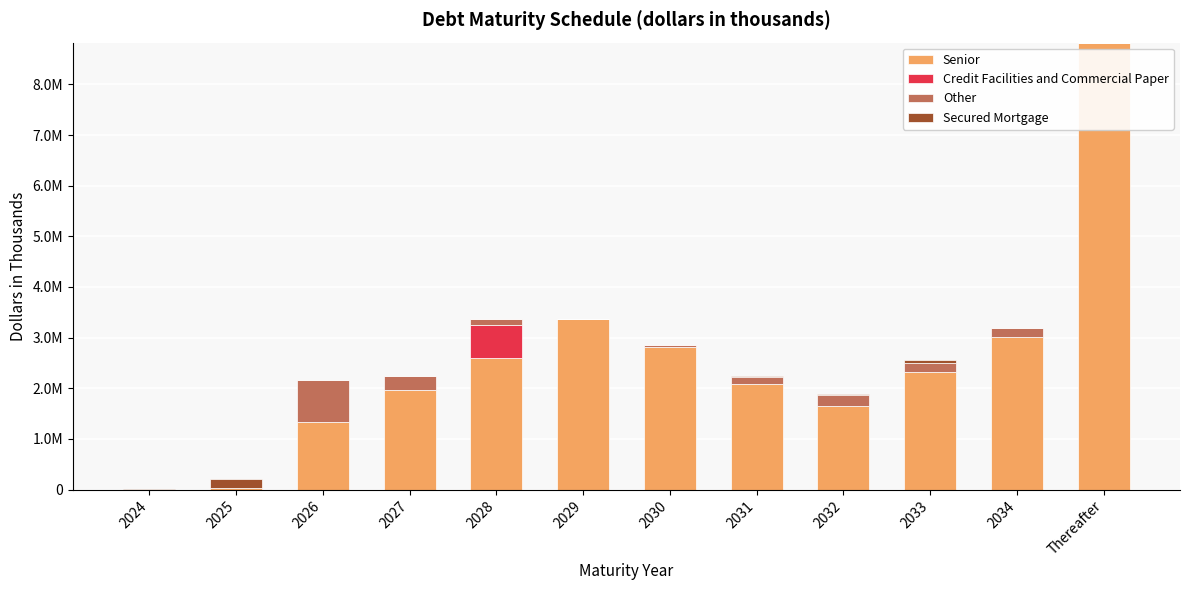

What are all the series names shown in the legend?

Senior, Credit Facilities and Commercial Paper, Other, Secured Mortgage